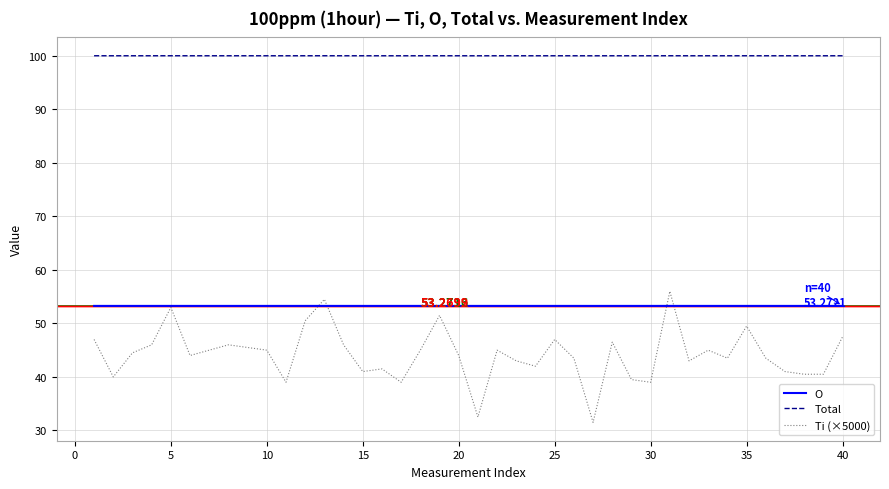

What are all the series names shown in the legend?

O, Total, Ti (×5000)